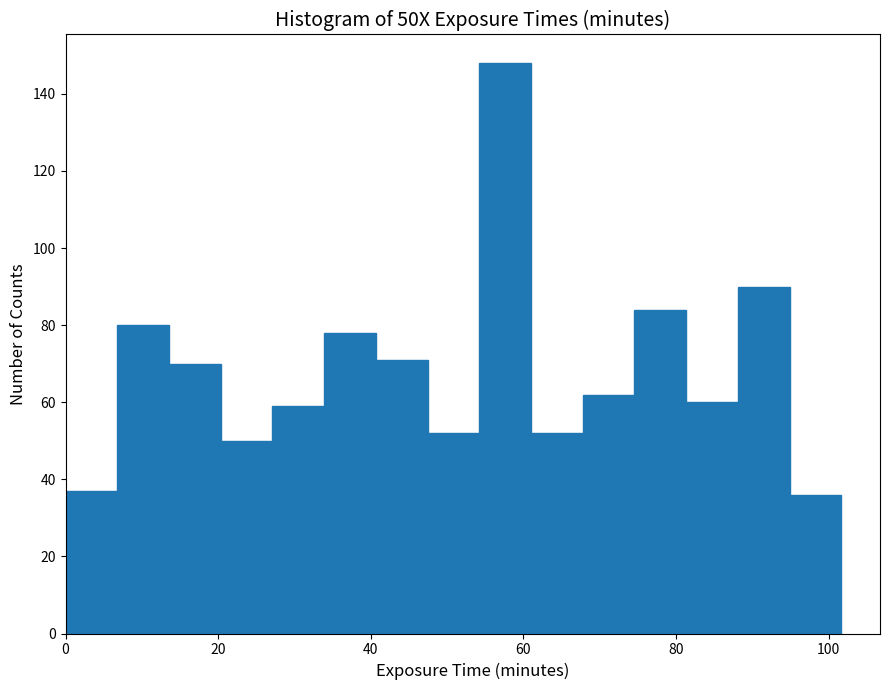

Around what value on the x-axis is the tallest bar? Give the approximate position of its centre, as read against the axis.

58